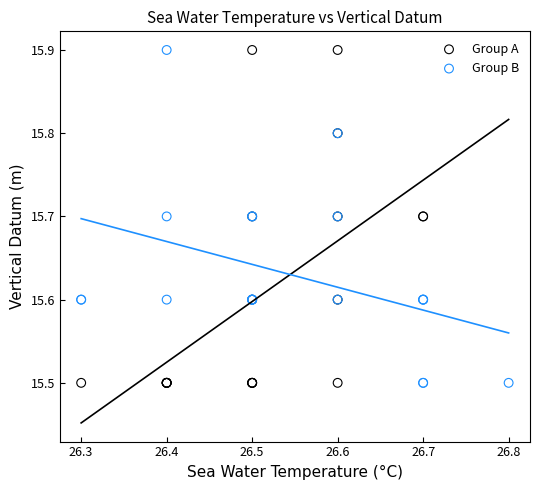

What are all the series names shown in the legend?

Group A, Group B